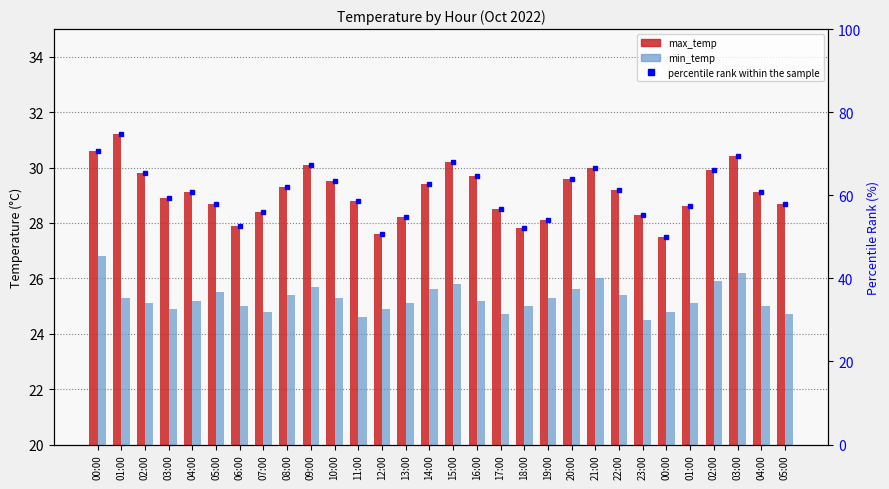

Reading left to right, what are all the values shown in this chart?

max_temp: 00:00=30.6	01:00=31.2	02:00=29.8	03:00=28.9	04:00=29.1	05:00=28.7	06:00=27.9	07:00=28.4	08:00=29.3	09:00=30.1	10:00=29.5	11:00=28.8	12:00=27.6	13:00=28.2	14:00=29.4	15:00=30.2	16:00=29.7	17:00=28.5	18:00=27.8	19:00=28.1	20:00=29.6	21:00=30.0	22:00=29.2	23:00=28.3	00:00=27.5	01:00=28.6	02:00=29.9	03:00=30.4	04:00=29.1	05:00=28.7
min_temp: 00:00=26.8	01:00=25.3	02:00=25.1	03:00=24.9	04:00=25.2	05:00=25.5	06:00=25.0	07:00=24.8	08:00=25.4	09:00=25.7	10:00=25.3	11:00=24.6	12:00=24.9	13:00=25.1	14:00=25.6	15:00=25.8	16:00=25.2	17:00=24.7	18:00=25.0	19:00=25.3	20:00=25.6	21:00=26.0	22:00=25.4	23:00=24.5	00:00=24.8	01:00=25.1	02:00=25.9	03:00=26.2	04:00=25.0	05:00=24.7
percentile rank within the sample: 00:00=70.7	01:00=74.7	02:00=65.3	03:00=59.3	04:00=60.7	05:00=58.0	06:00=52.7	07:00=56.0	08:00=62.0	09:00=67.3	10:00=63.3	11:00=58.7	12:00=50.7	13:00=54.7	14:00=62.7	15:00=68.0	16:00=64.7	17:00=56.7	18:00=52.0	19:00=54.0	20:00=64.0	21:00=66.7	22:00=61.3	23:00=55.3	00:00=50.0	01:00=57.3	02:00=66.0	03:00=69.3	04:00=60.7	05:00=58.0